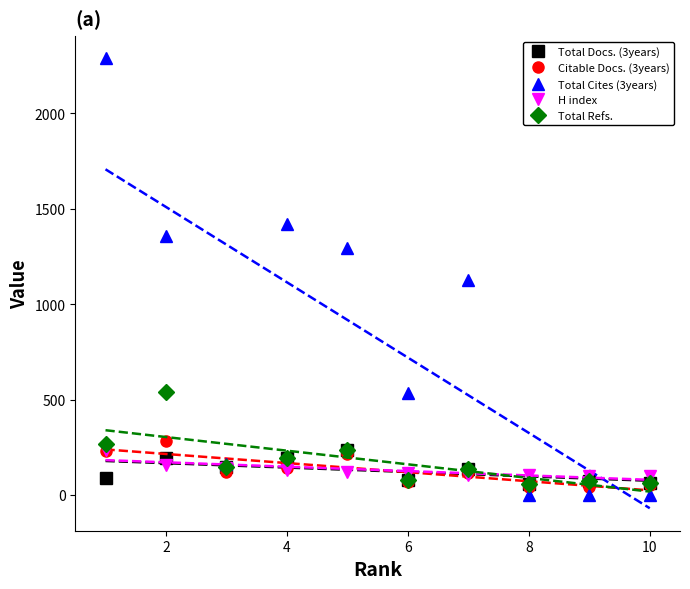

What is the maximum value for Total Refs.?

538